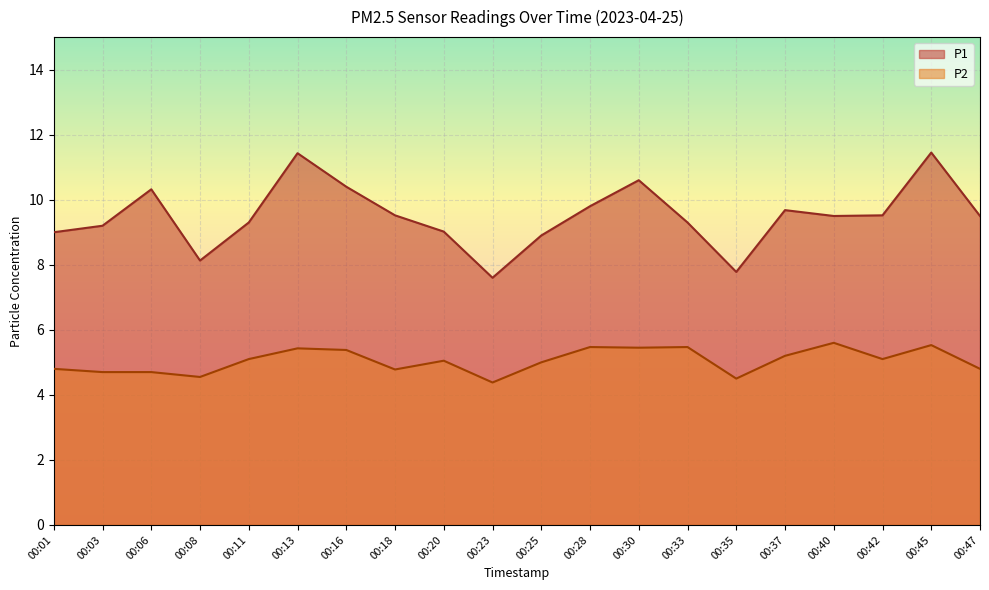

List the labels in order of P1 value, largest first.

00:45, 00:13, 00:30, 00:16, 00:06, 00:28, 00:37, 00:18, 00:42, 00:40, 00:47, 00:11, 00:33, 00:03, 00:20, 00:01, 00:25, 00:08, 00:35, 00:23